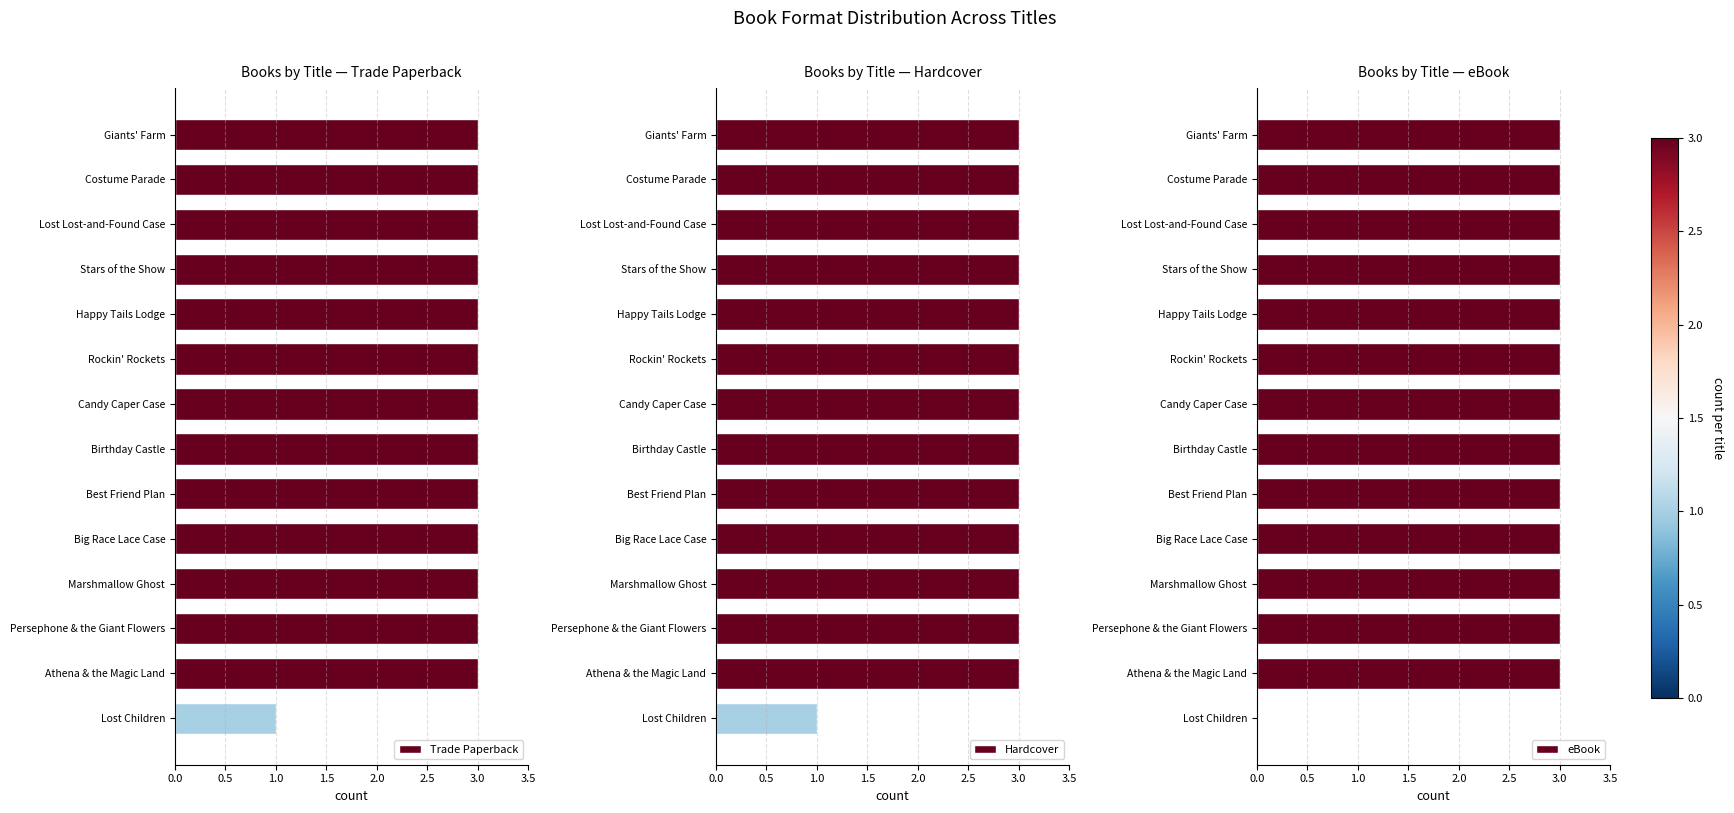

What is the average value of the Trade Paperback series?

3